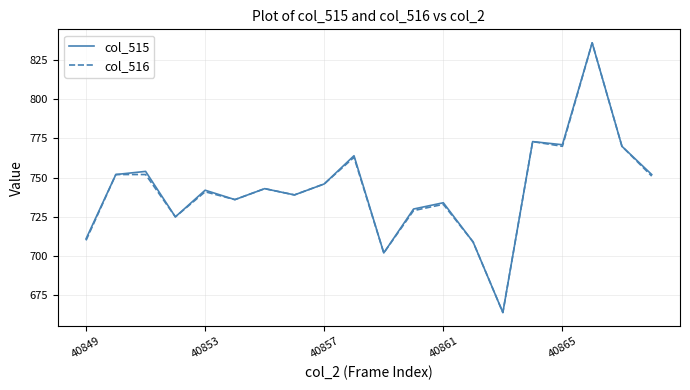

Does the chart display data point markers on the line(s)?

No